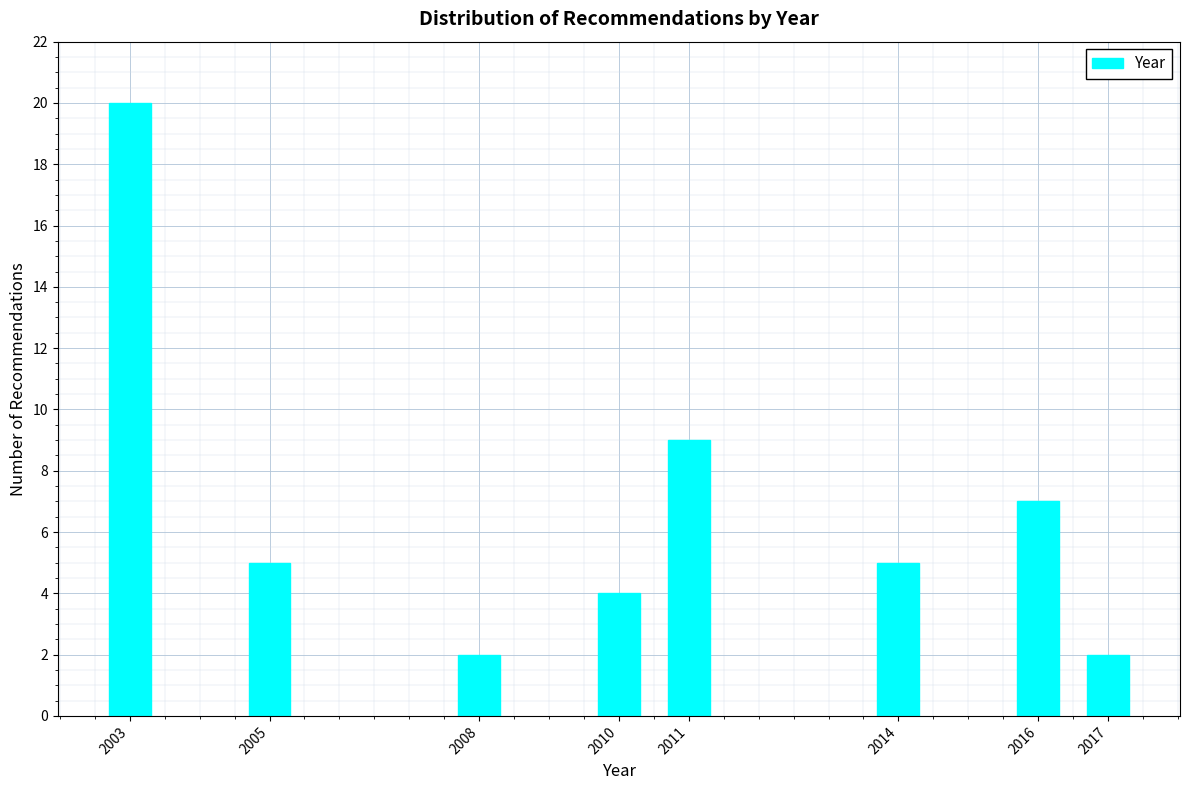

Reading left to right, extract all data points from this chart.

2003=20	2005=5	2008=2	2010=4	2011=9	2014=5	2016=7	2017=2